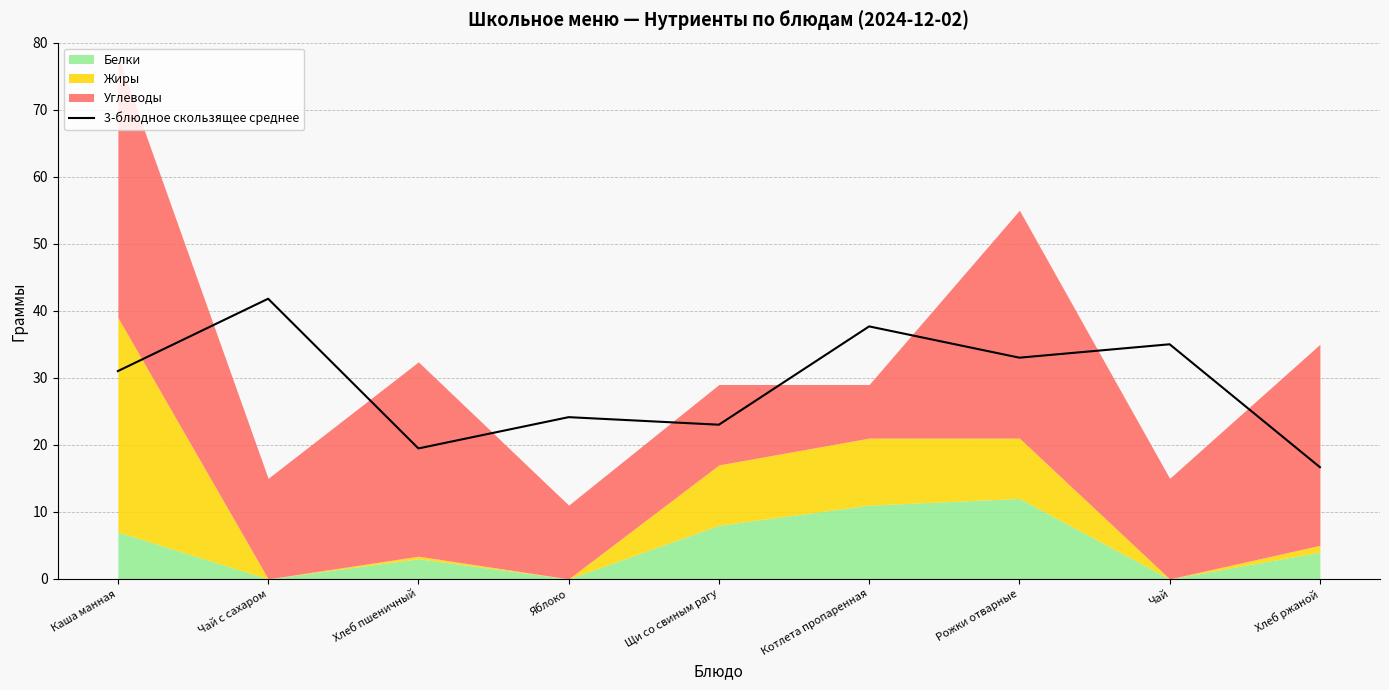

At which label does the data first exceed 31?

Чай с сахаром